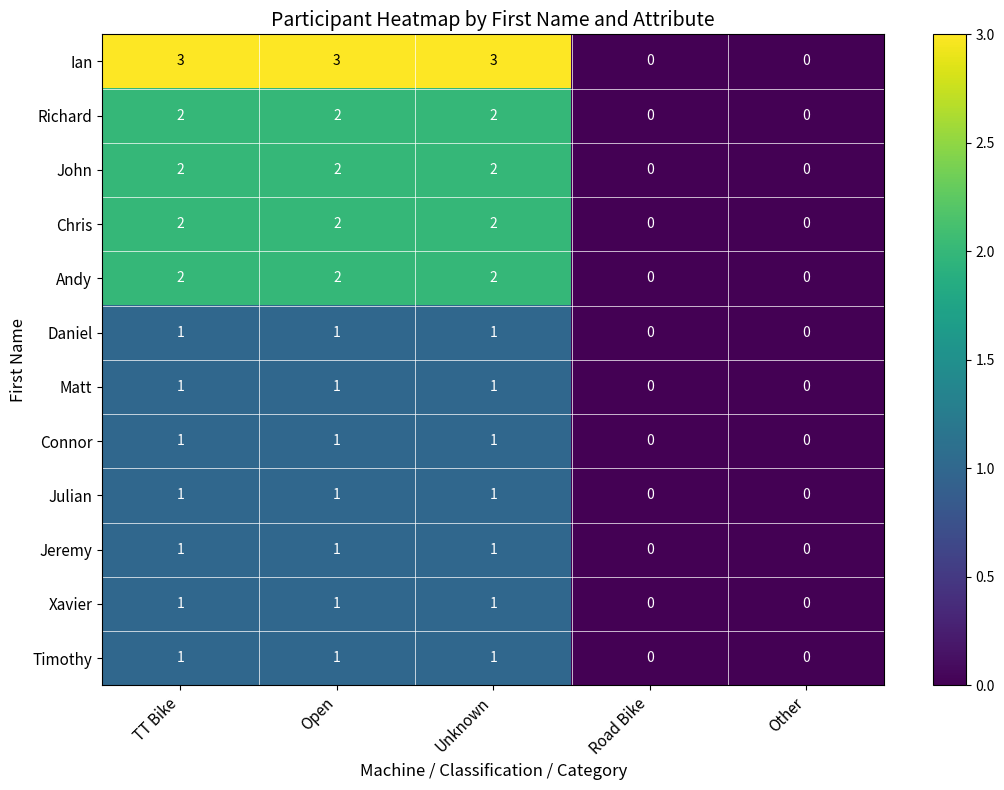

True or false: Jeremy has a value of 1 at Open.

True